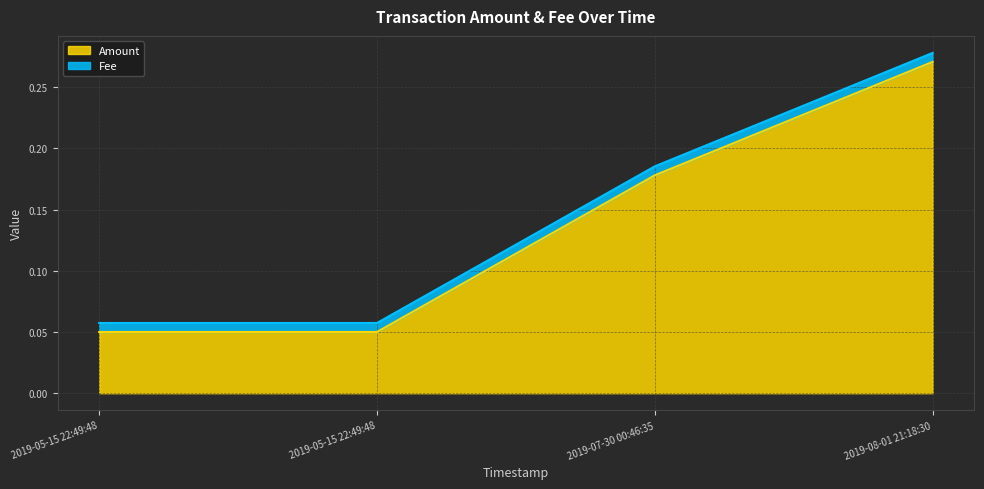

Reading right to left, extract all data points from this chart.

2019-08-01 21:18:30=0.3	2019-07-30 00:46:35=0.2	2019-05-15 22:49:48=0.1	2019-05-15 22:49:48=0.1